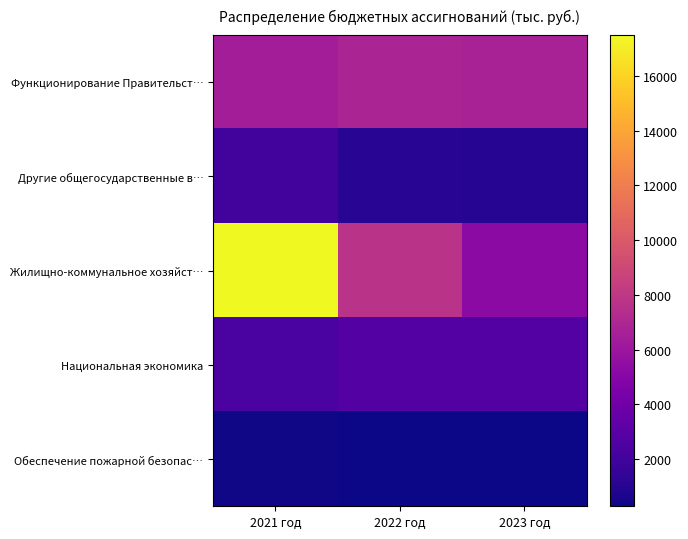

What is the smallest value displayed?

275.0